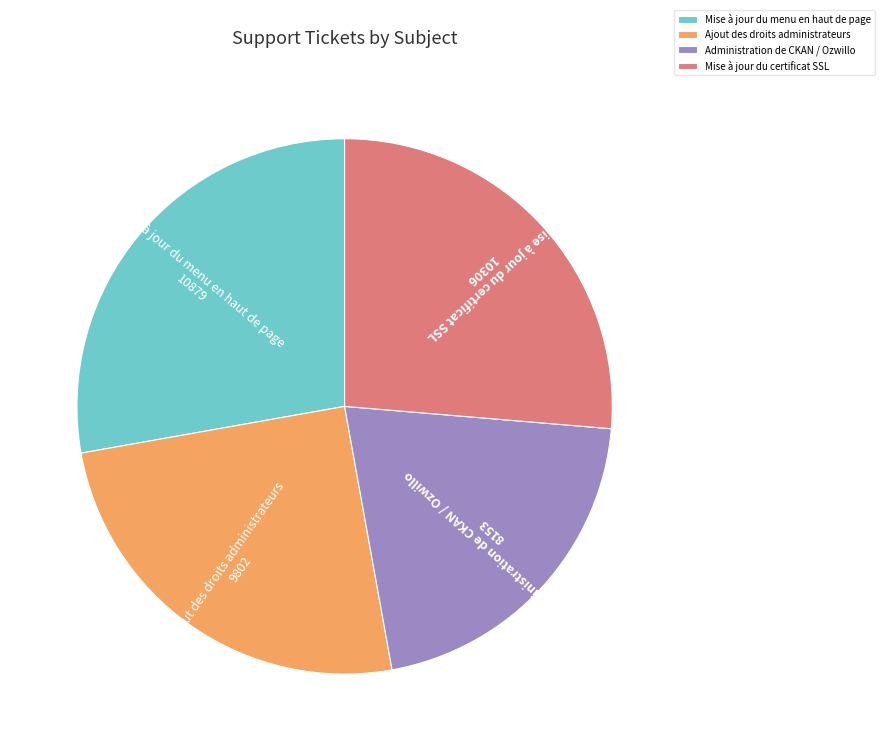

True or false: Ajout des droits administrateurs accounts for 15% of the total.

False